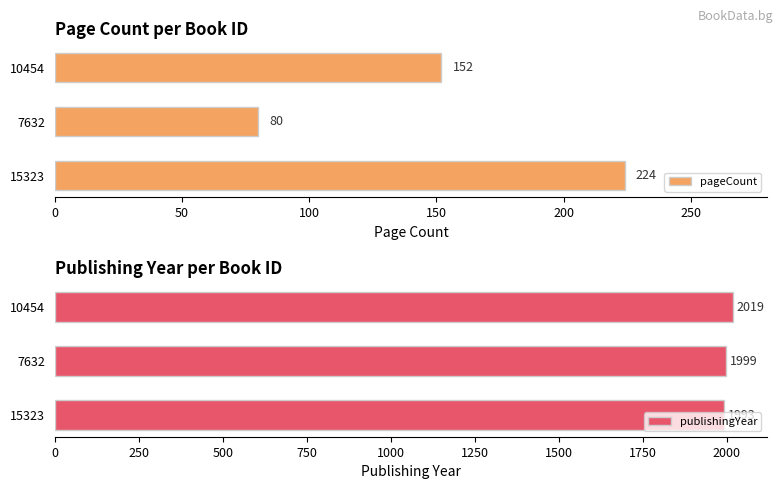

How many groups of bars are there?

3